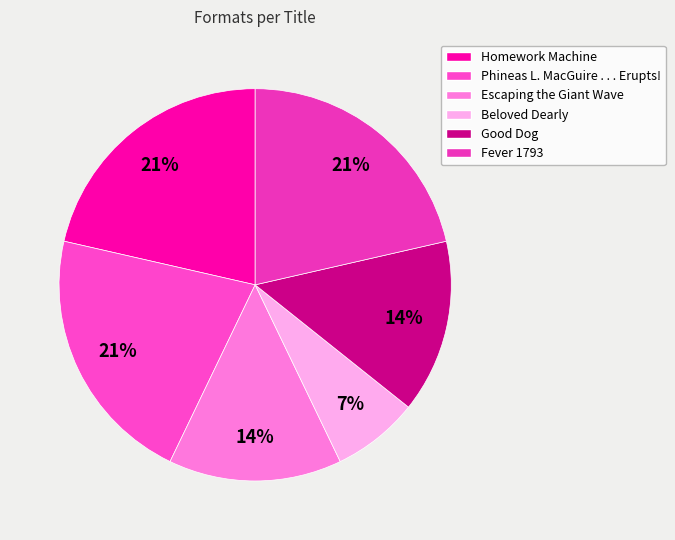

The Homework Machine slice represents 30% of the pie. True or false?

False